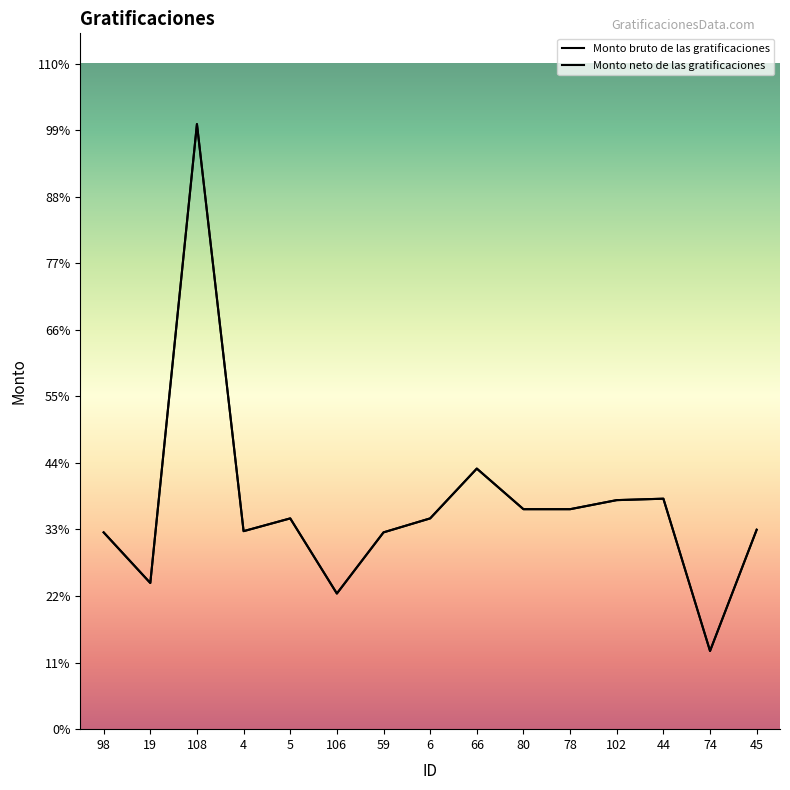

How many data points does each series have?

15